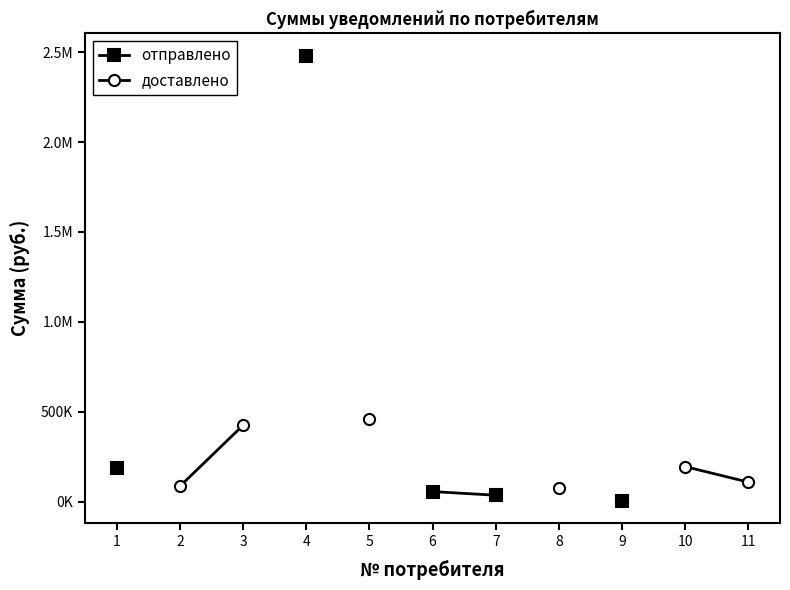

Count the number of categories in the chart.

11